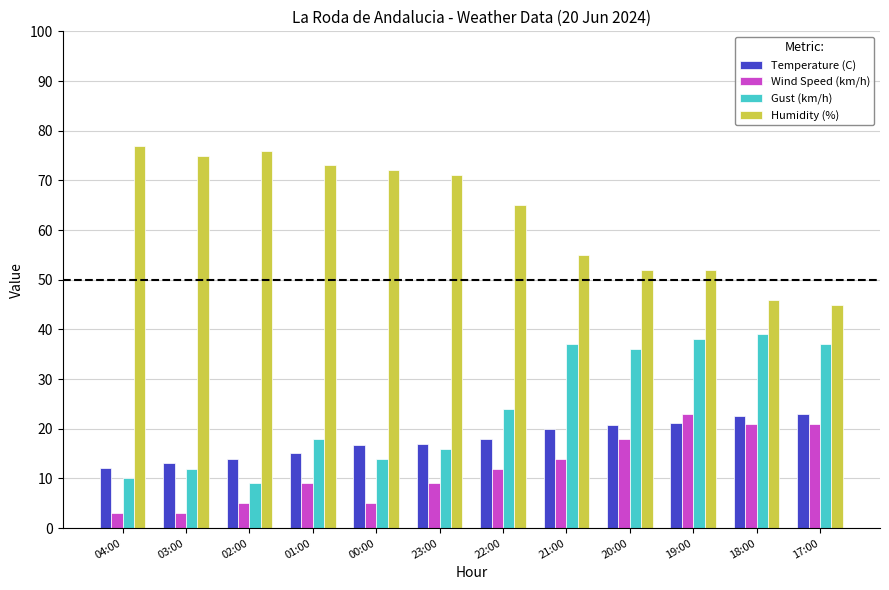

How many groups of bars are there?

12